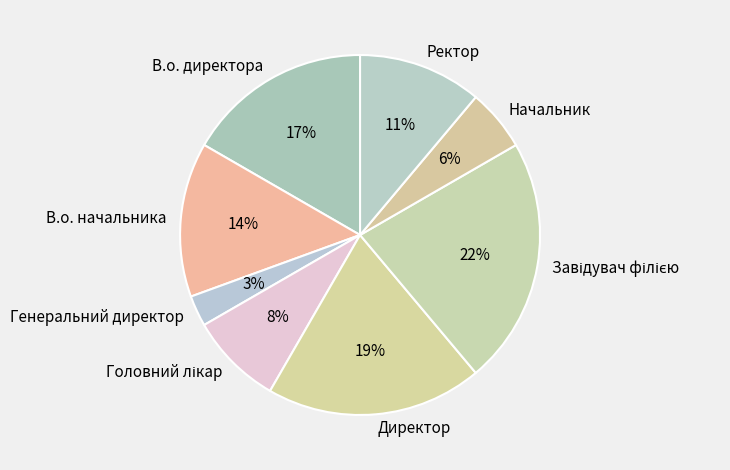

How many segments does this pie chart have?

8